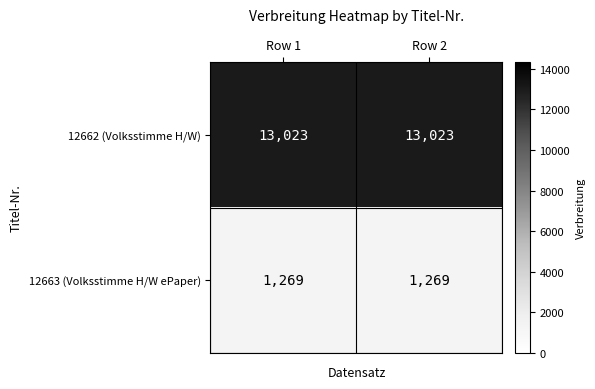

What is the spread (max minus min) of values at Row 1?

11754